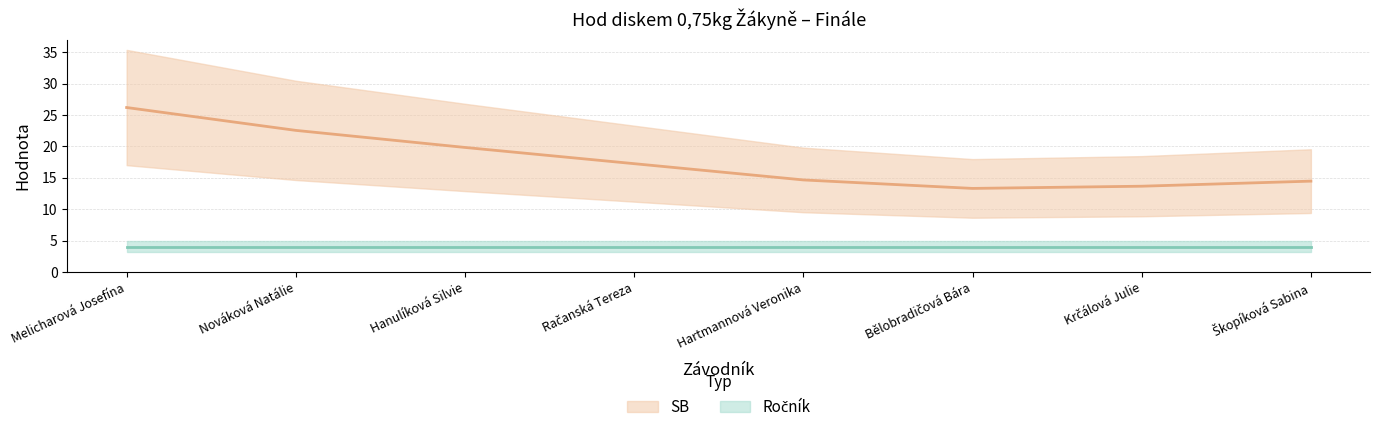

What is the value of the 6th point from the left?

13.3